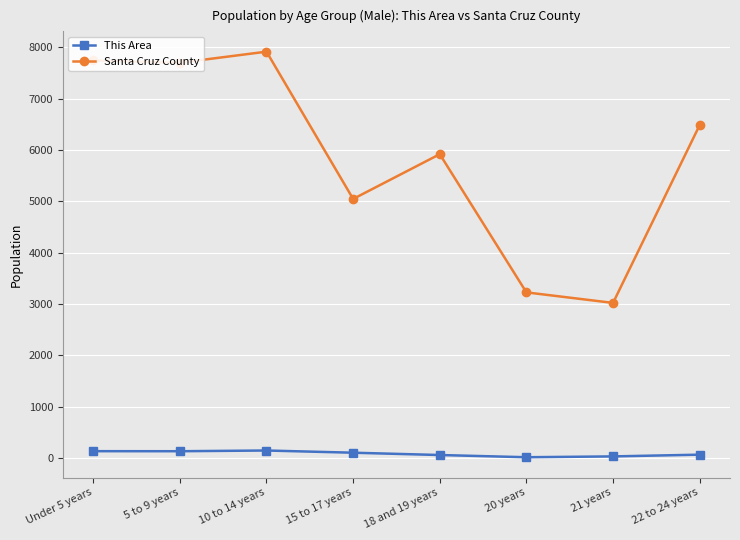

Rank the series by their maximum value, from highest to lowest.

Santa Cruz County, This Area